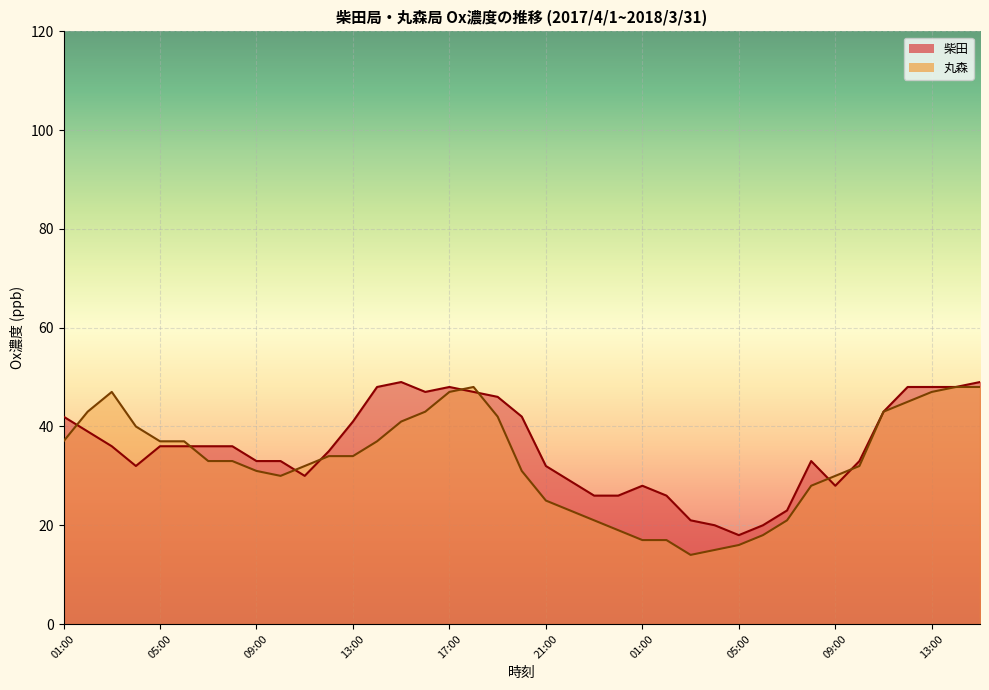

What is the value of the 丸森 (line) point at the 12th from the left?

34